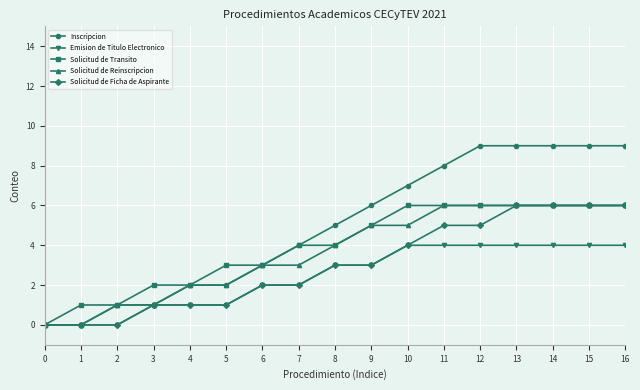

What value does the Solicitud de Reinscripcion series have at 3?

1